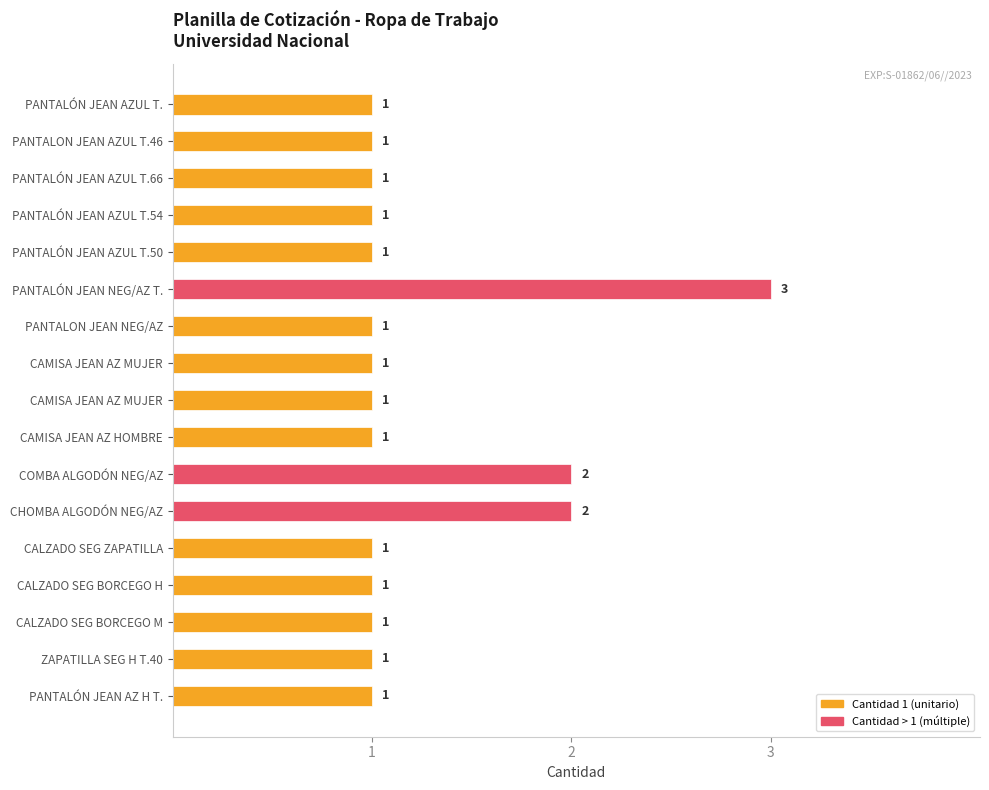

What is the difference between the maximum and minimum values?

2